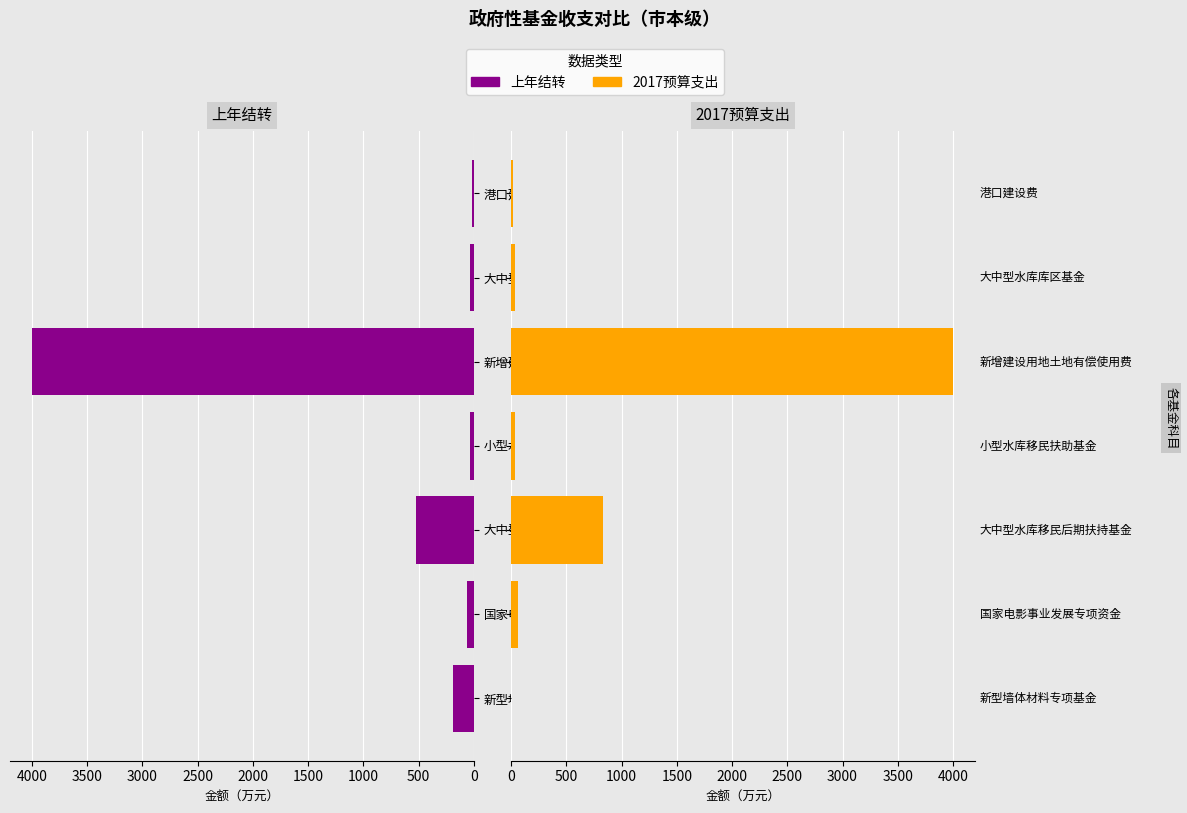

How many bars are there in total?

14